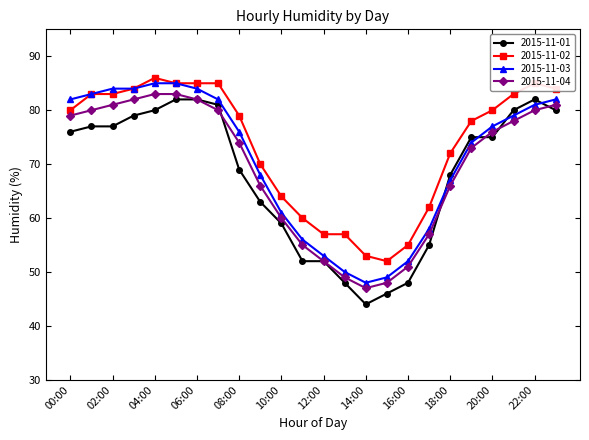

What are all the series names shown in the legend?

2015-11-01, 2015-11-02, 2015-11-03, 2015-11-04